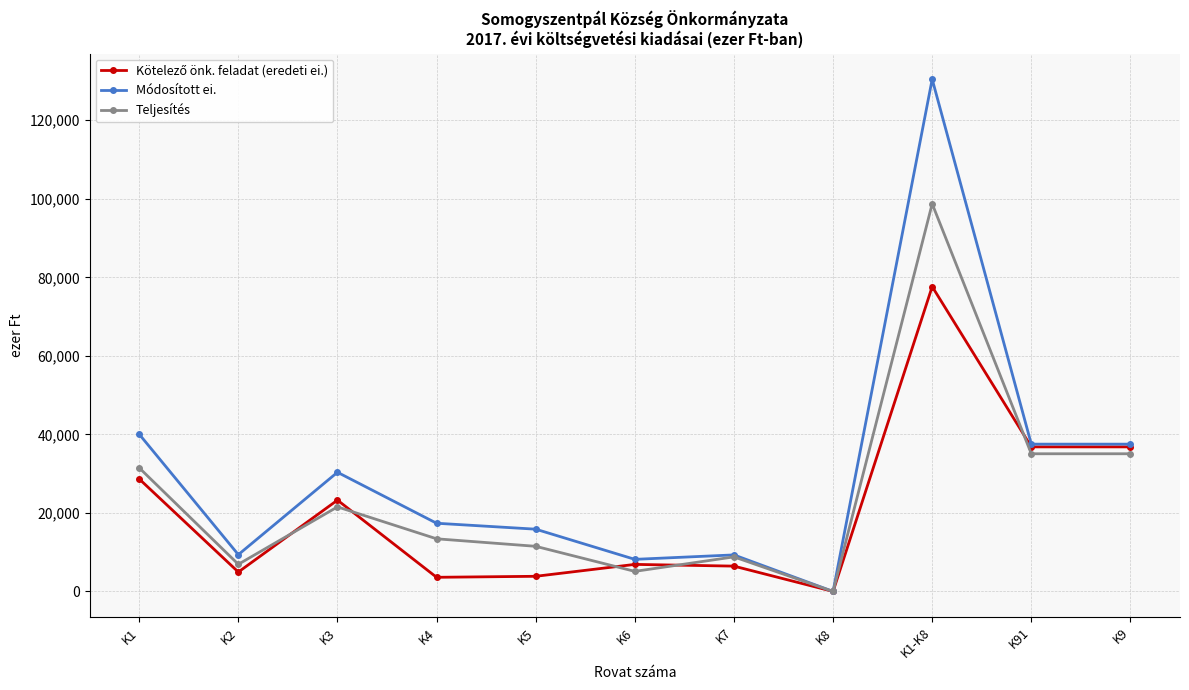

How many data points does each series have?

11